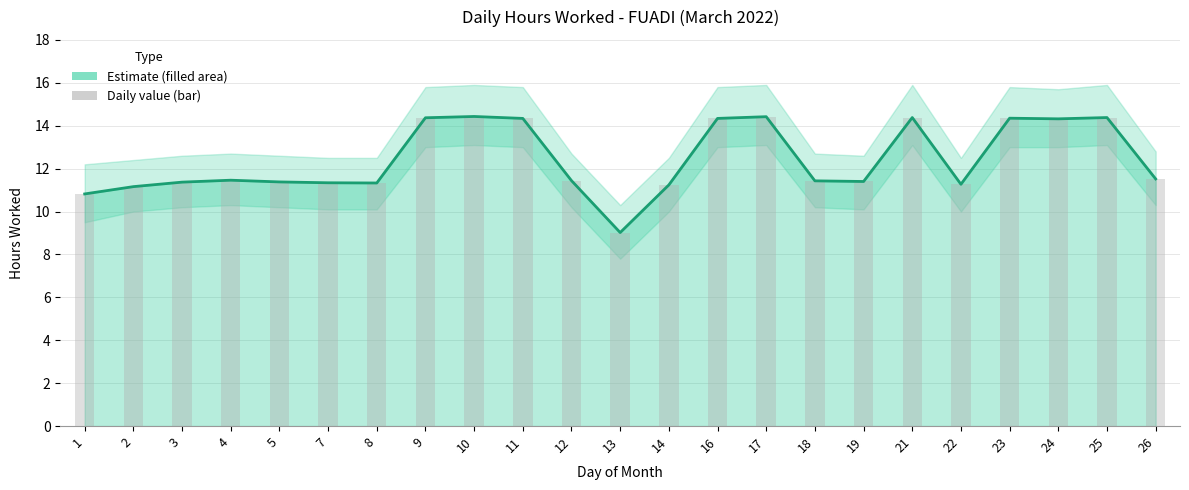

What is the difference between the maximum and second lowest values in the Daily value (bar) series?

3.6